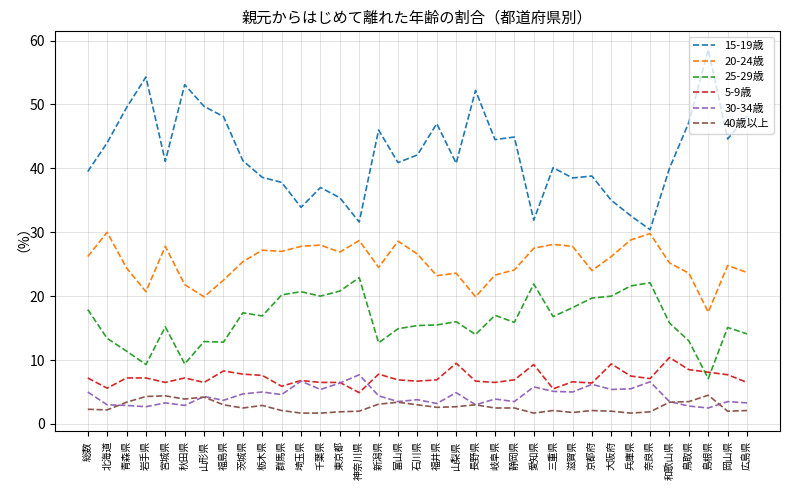

What is the total value across all series at 青森県?

98.8